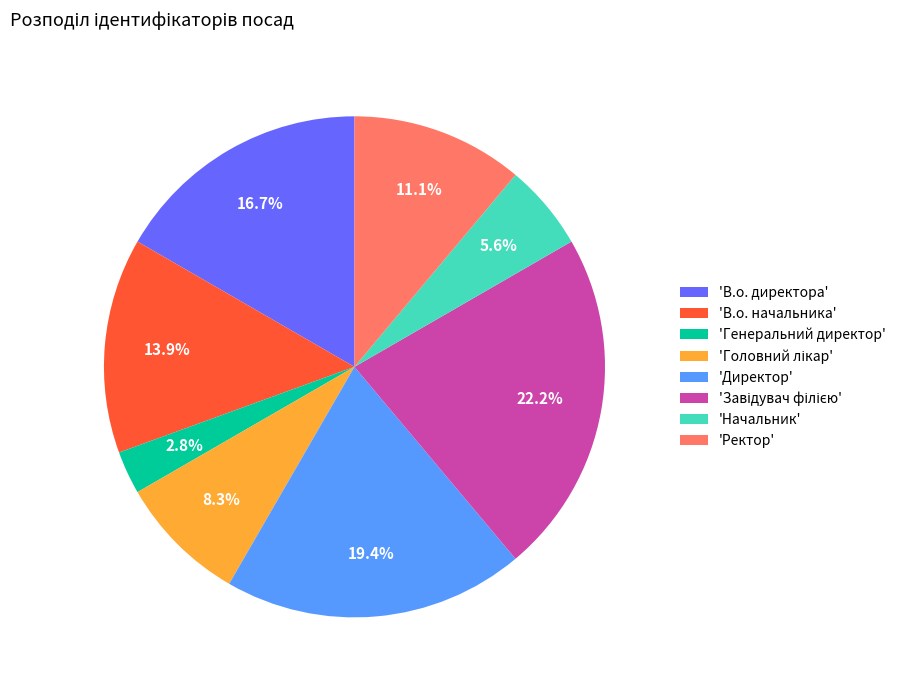

What percentage do 'Ректор' and 'Генеральний директор' together represent?

13.9%